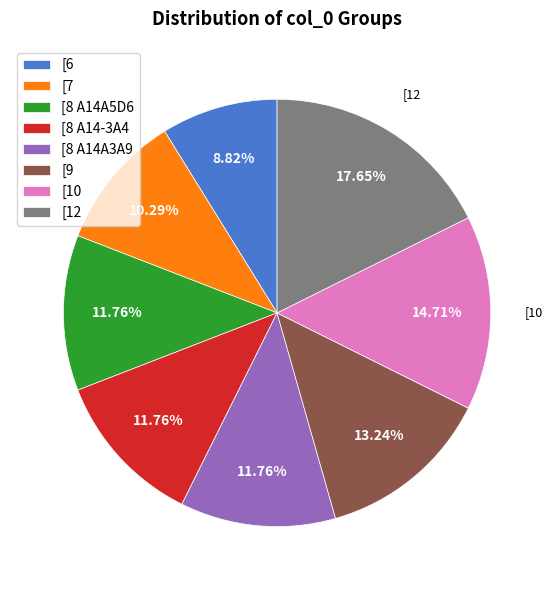

Is there a majority slice in this chart?

No